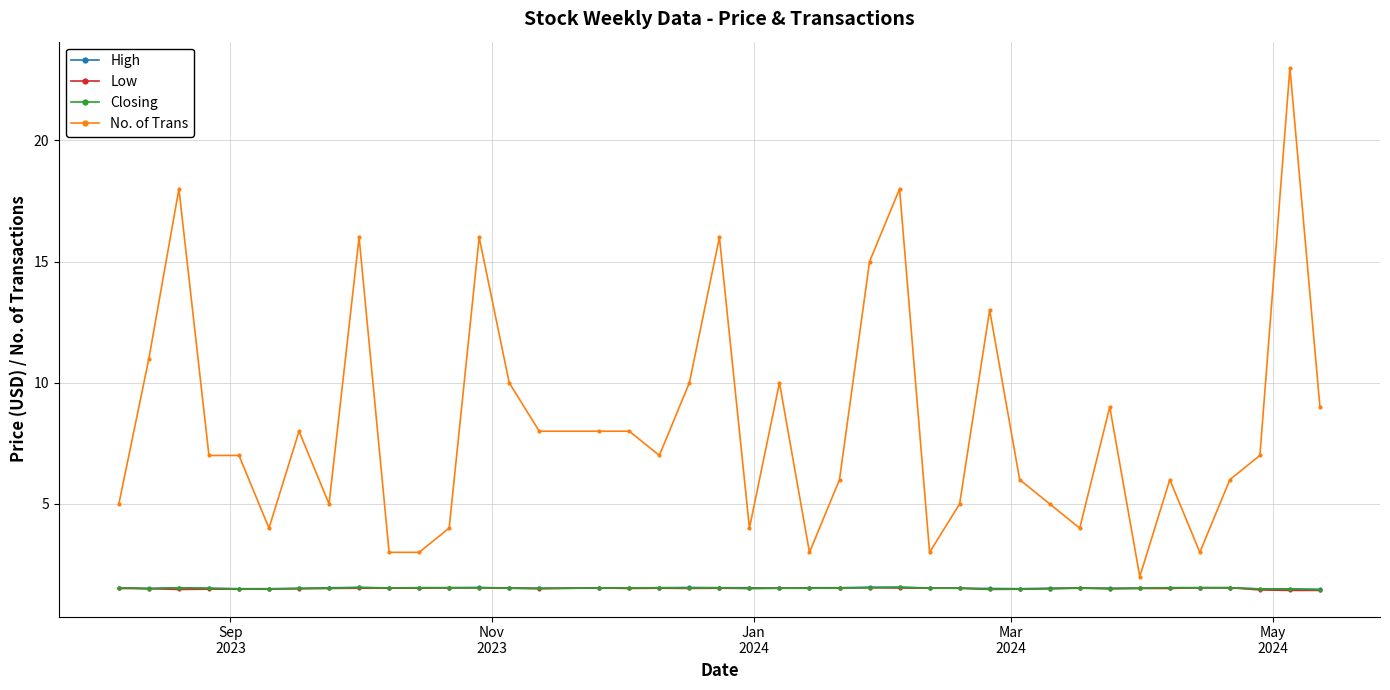

True or false: No. of Trans and Low cross at least once.

False